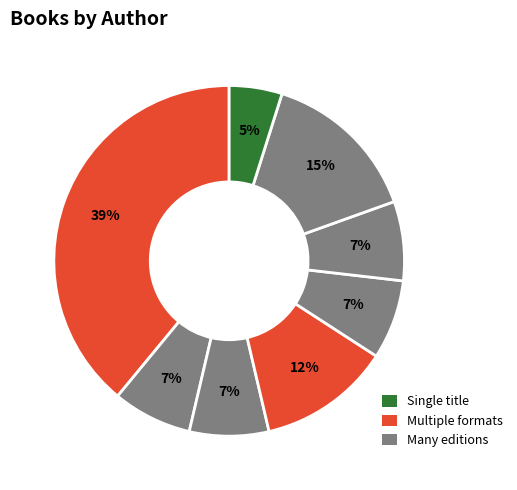

How many segments does this pie chart have?

8